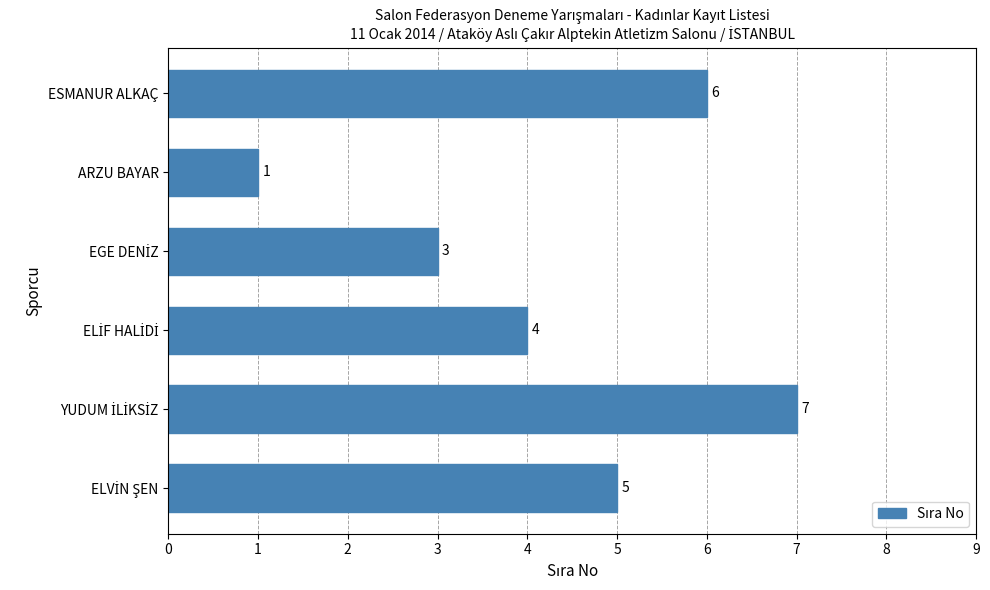

How many bars are there in total?

6